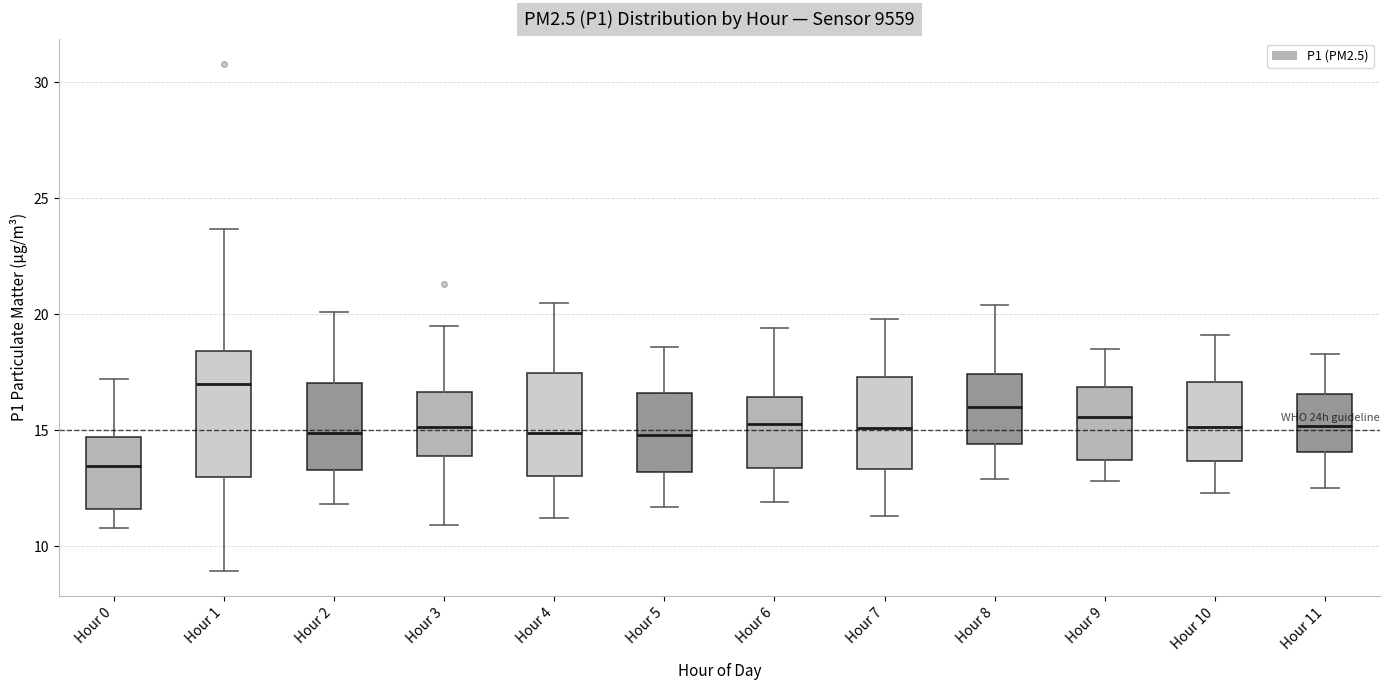

Which box's median line is the lowest?

Hour 0